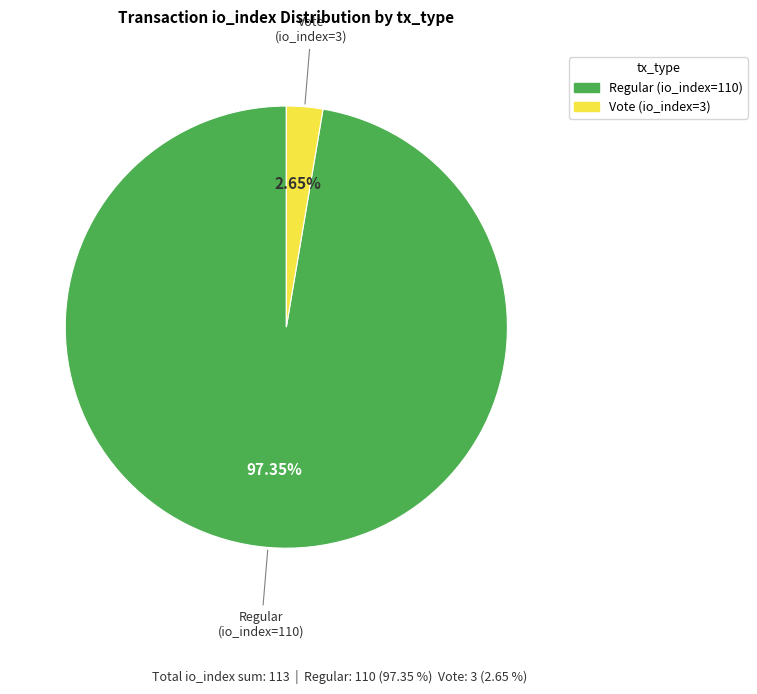

What percentage is the Vote (io_index=3) slice, to the nearest percent?

3%